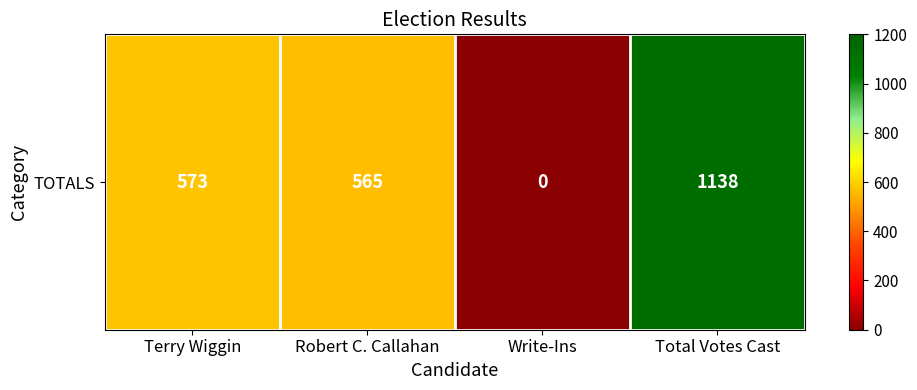

What is the difference between the maximum and second lowest values?

573